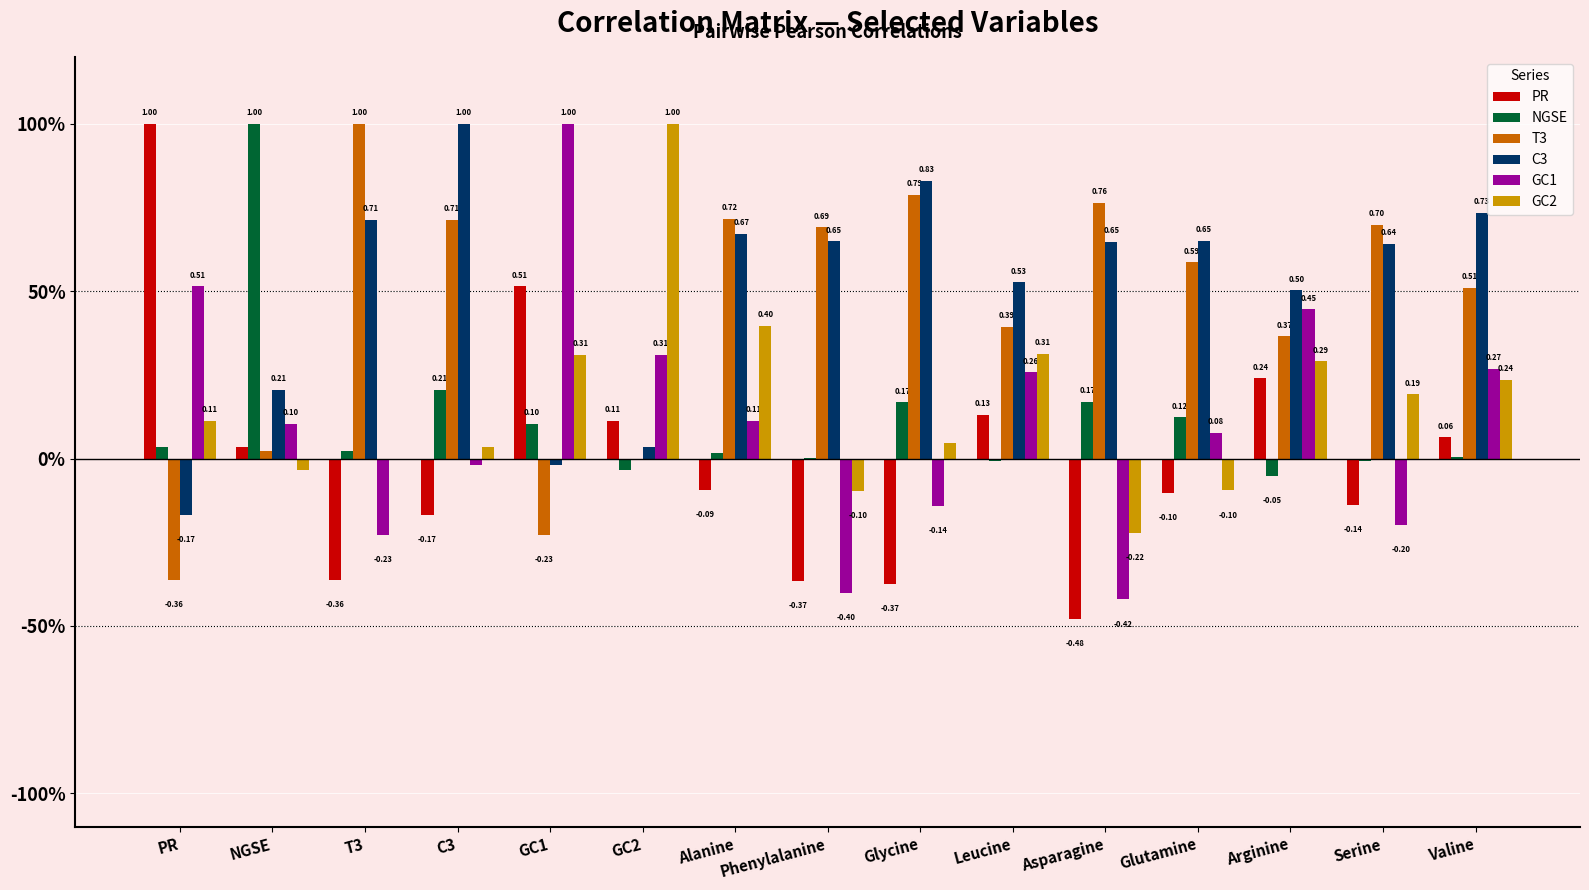

At which label does GC2 reach its peak?

GC2